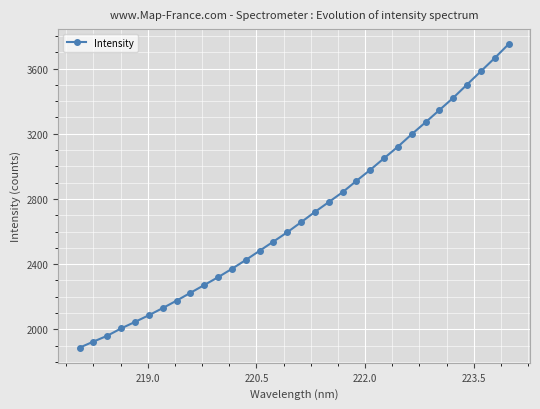

What is the average value?

2695.2